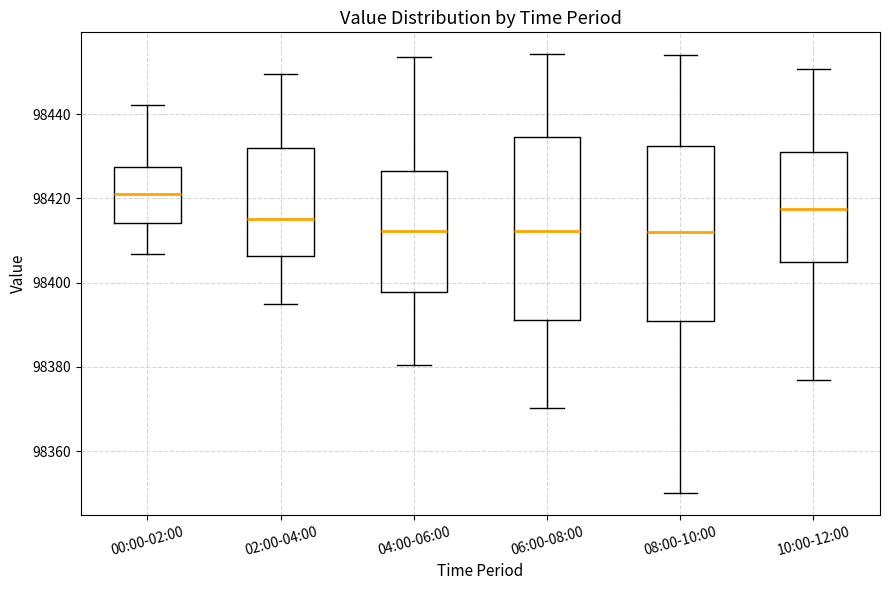

Reading left to right, read every box against the y-axis: the position of its median line, the range the box covers, and the ends of its whiskers. The values are not printed on the chart, so give them approximately, as read against the axis.

00:00-02:00: median 98422, box 98414 to 98428, whiskers 98406 to 98442
02:00-04:00: median 98416, box 98406 to 98432, whiskers 98396 to 98450
04:00-06:00: median 98412, box 98398 to 98426, whiskers 98380 to 98454
06:00-08:00: median 98412, box 98392 to 98434, whiskers 98370 to 98454
08:00-10:00: median 98412, box 98392 to 98432, whiskers 98350 to 98454
10:00-12:00: median 98418, box 98404 to 98430, whiskers 98378 to 98450